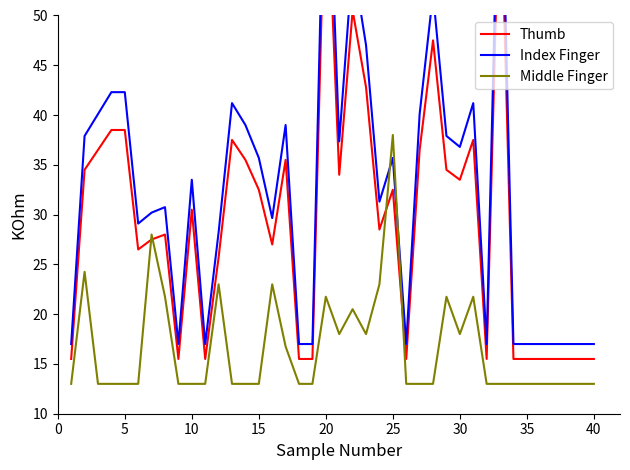

Is it true that Middle Finger equals 18.1 at 40?

False